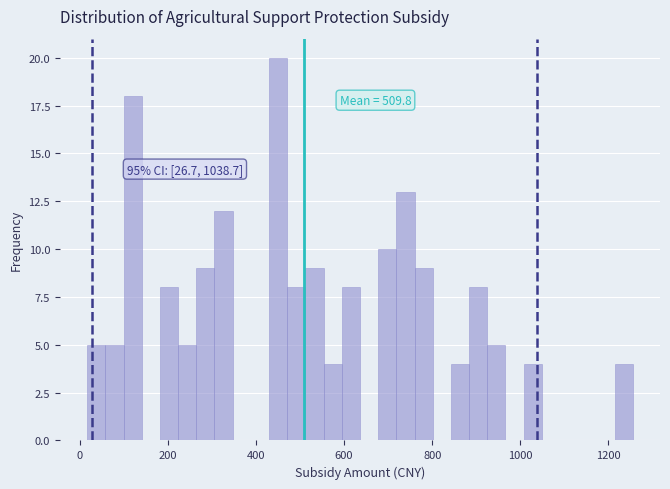

Around what value on the x-axis is the tallest bar? Give the approximate position of its centre, as read against the axis.

460